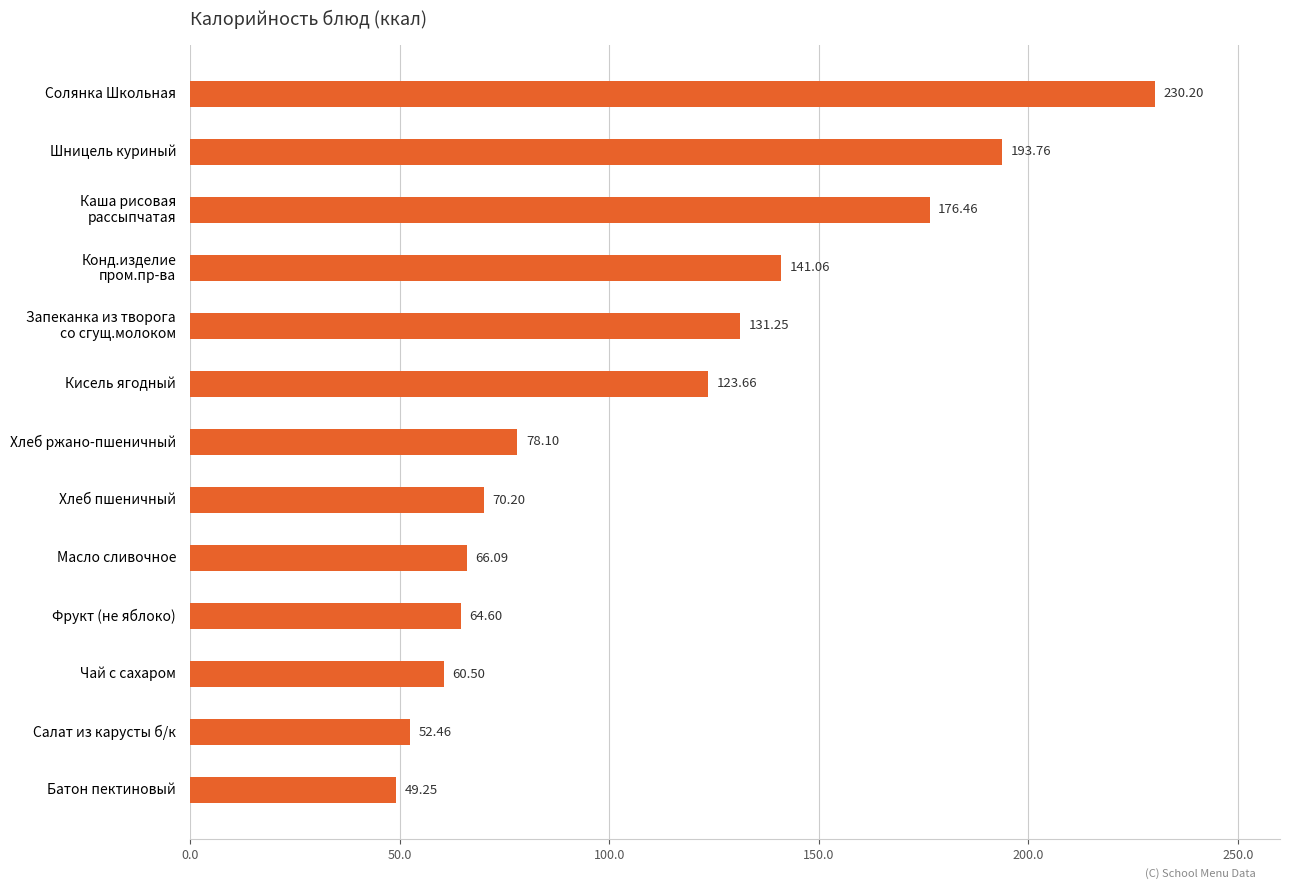

What is the sum of the values at Батон пектиновый and Кисель ягодный?

172.9